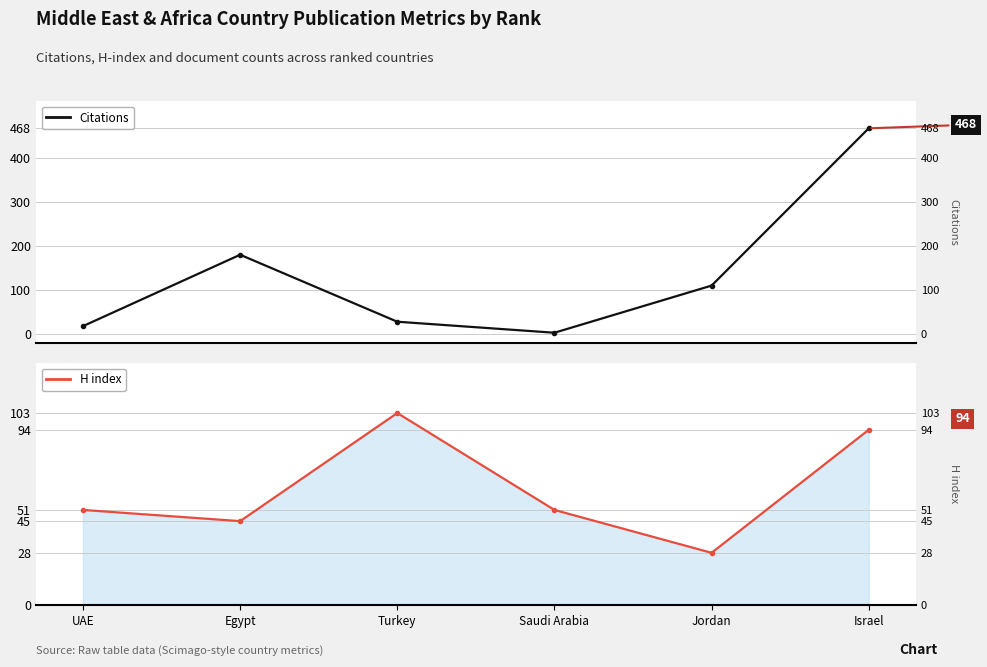

How many data points in Citations are above 111?

2